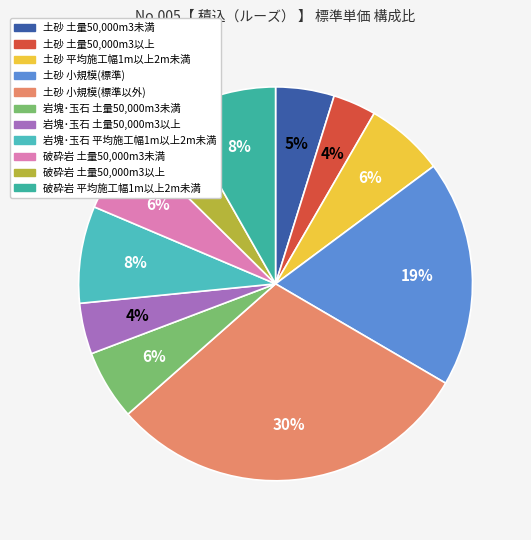

Between 岩塊･玉石 土量50,000m3以上 and 破砕岩 平均施工幅1m以上2m未満, which is larger?

破砕岩 平均施工幅1m以上2m未満